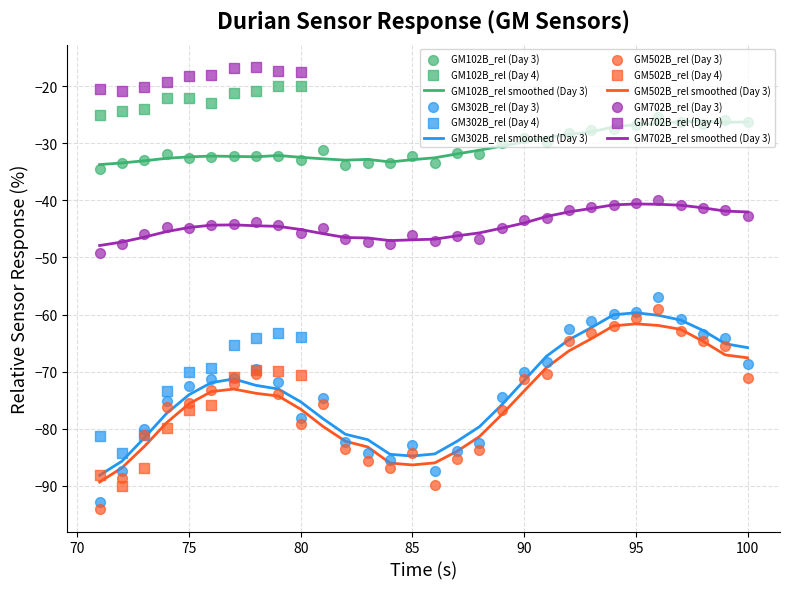

Which series has the largest total across all categories?

GM102B_rel